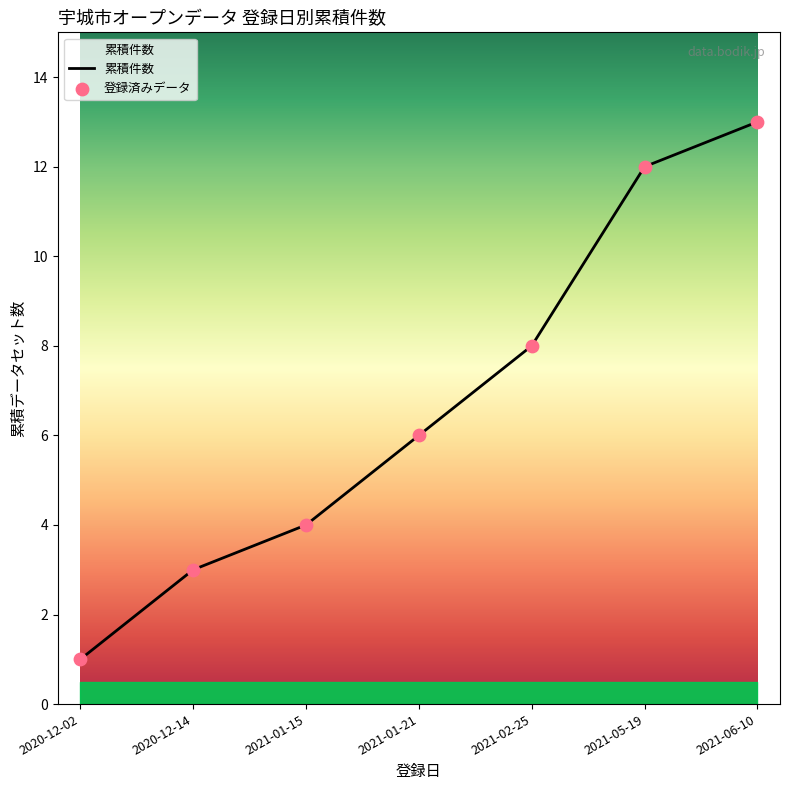

What is the change in value from 2020-12-14 to 2021-05-19?

+9